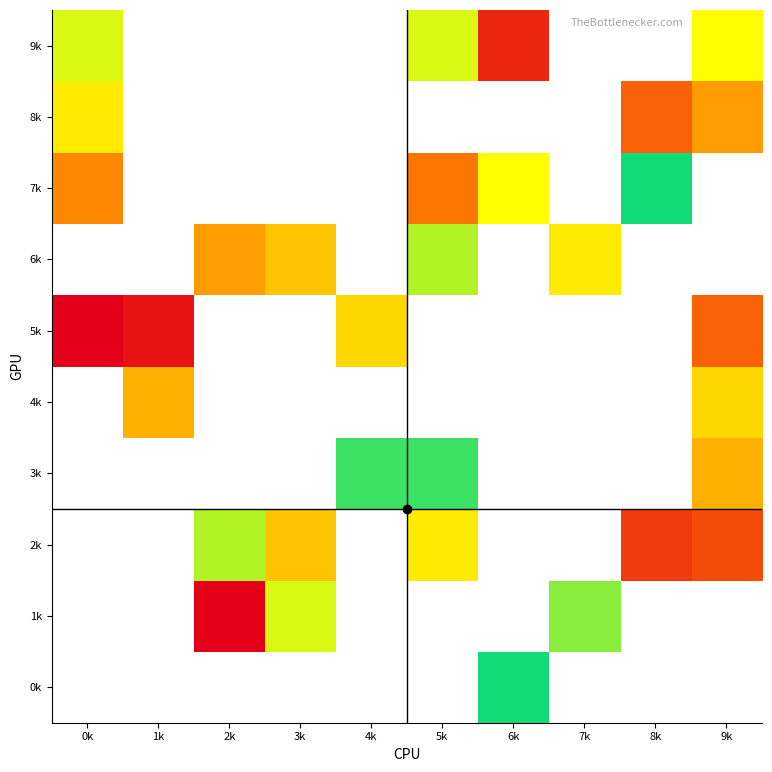

How many values in 8k are above zero?

3